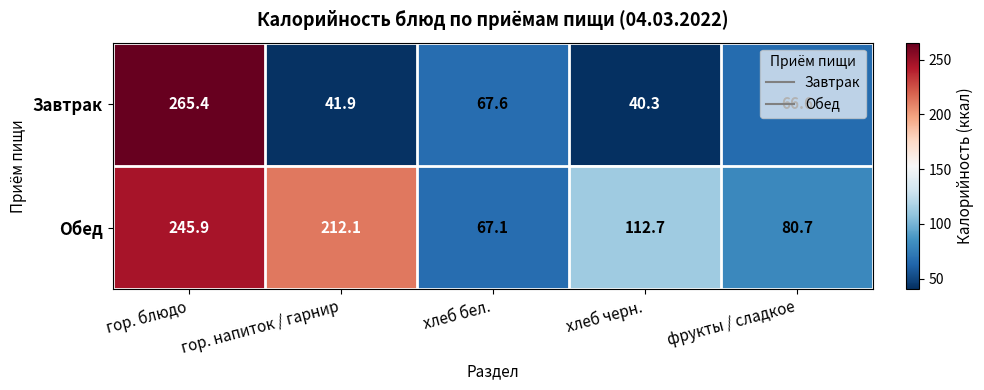

What is the difference between the maximum and minimum values in the Завтрак series?

225.1